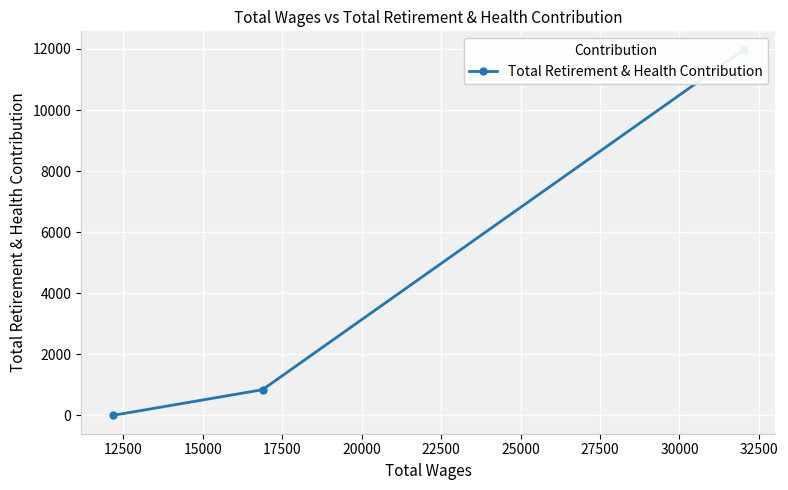

Does the chart display data point markers on the line(s)?

Yes